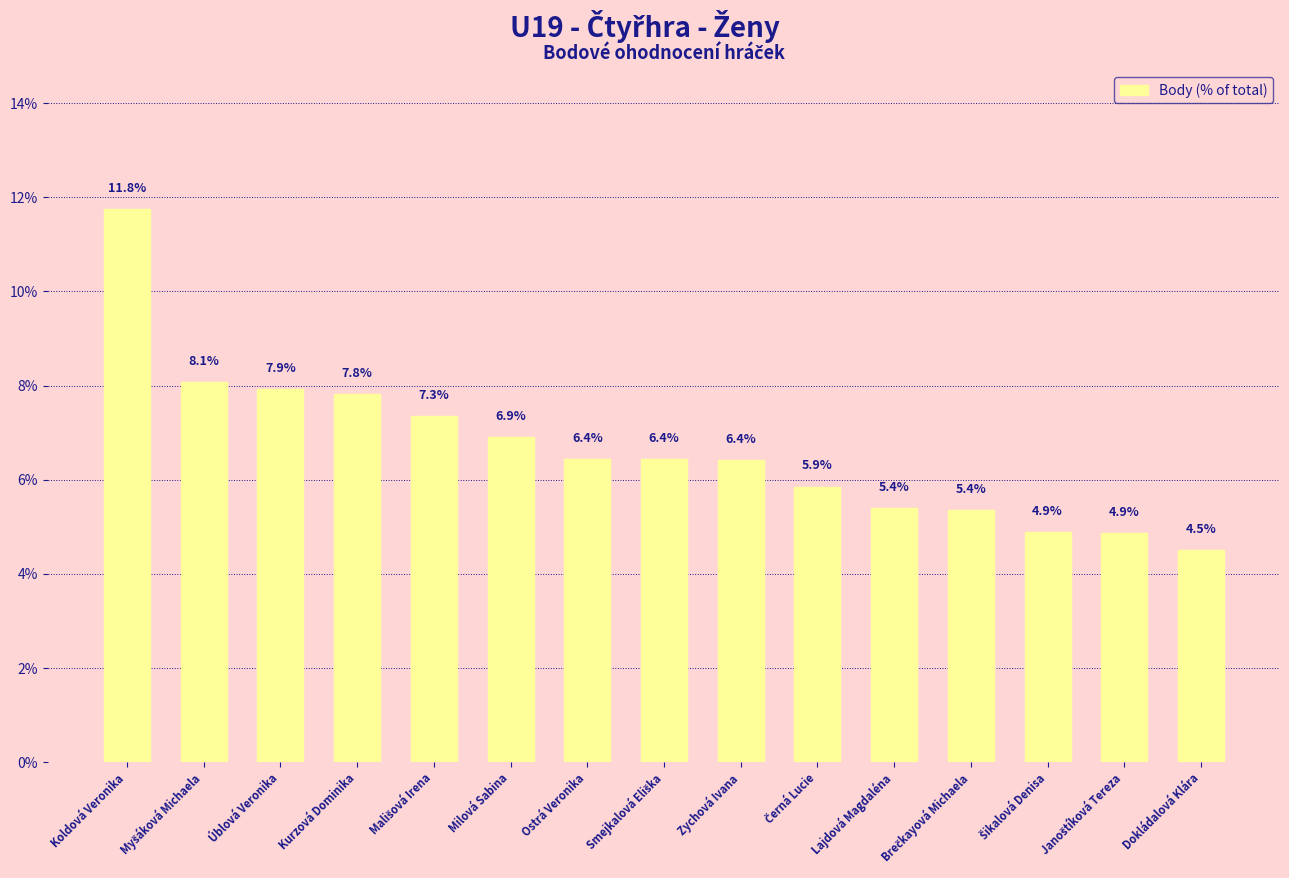

The chart shows a value of 7.0 at Koldová Veronika. True or false?

False